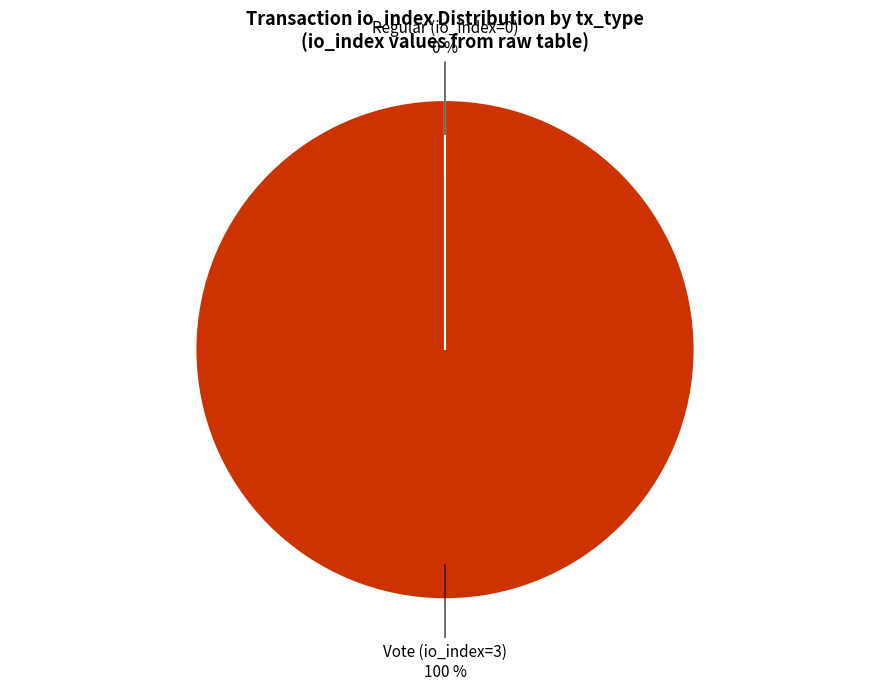

To the nearest percent, what is the average slice percentage?

50%